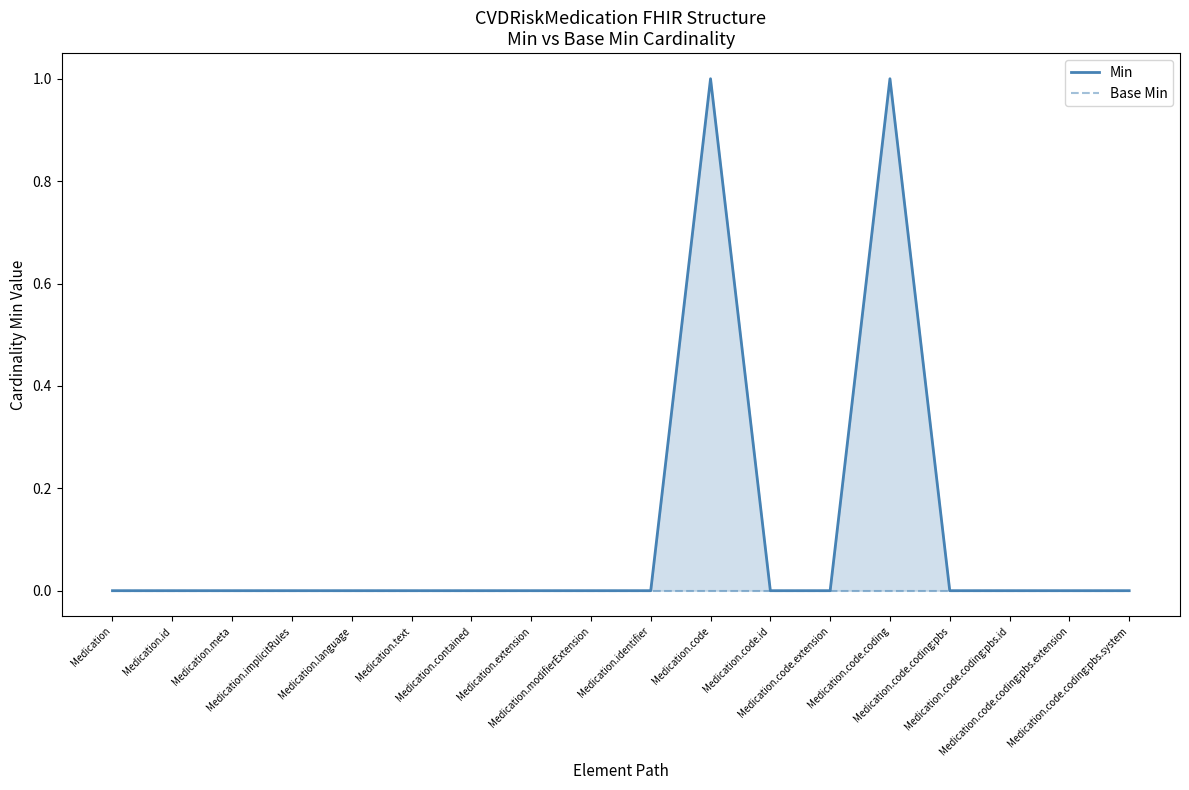

True or false: Min has a value of 1 at Medication.code.

True